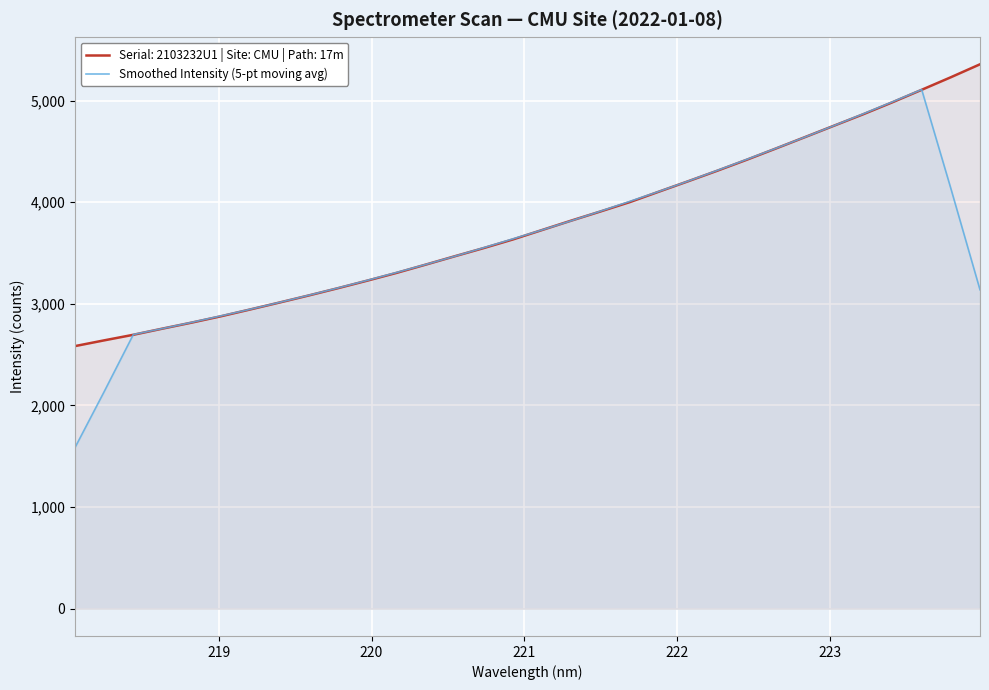

Which series has the widest spread of values?

Smoothed Intensity (5-pt moving avg)